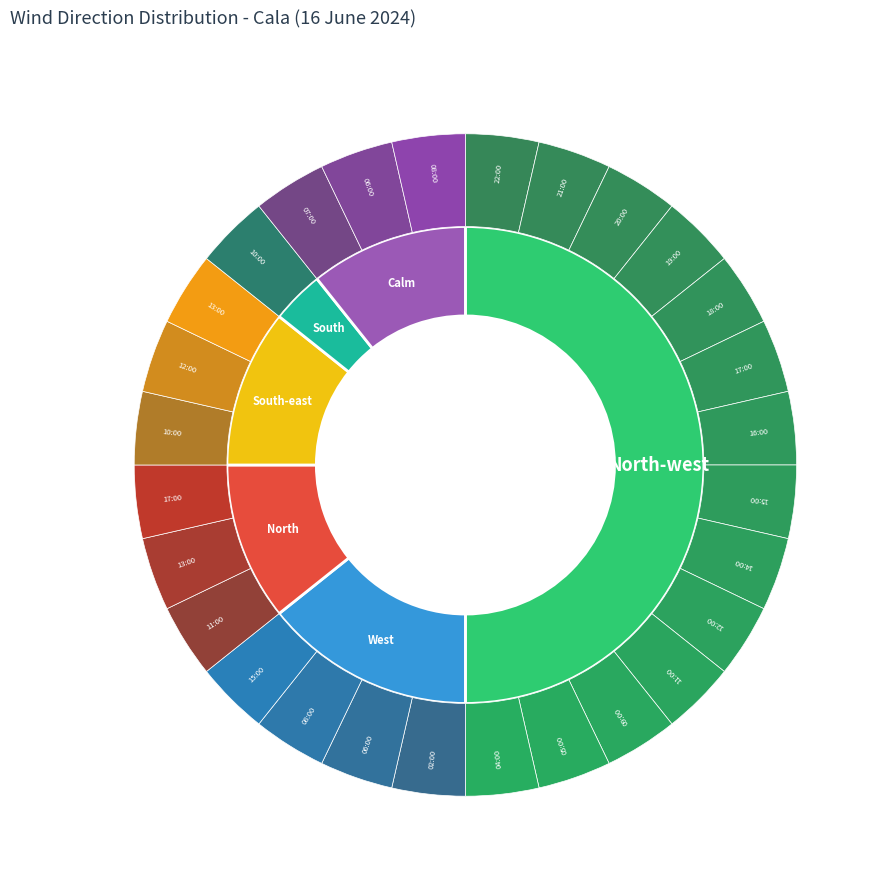

To the nearest percent, what is the combined percentage of Calm and North-west?

61%